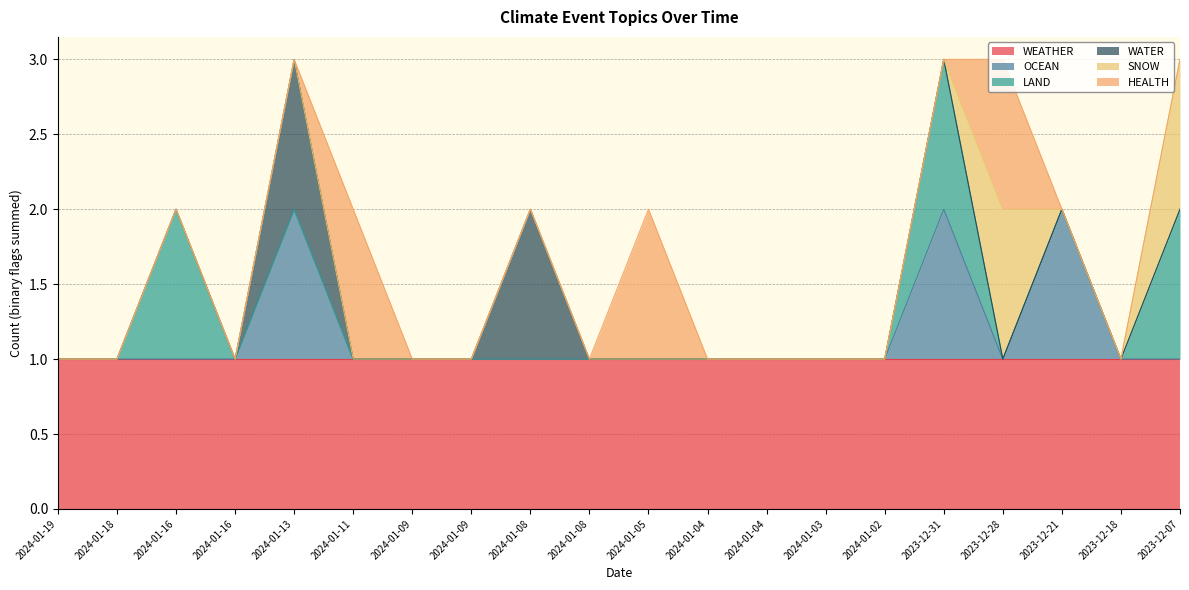

Which series changed the most between 2024-01-08 and 2023-12-28?

SNOW